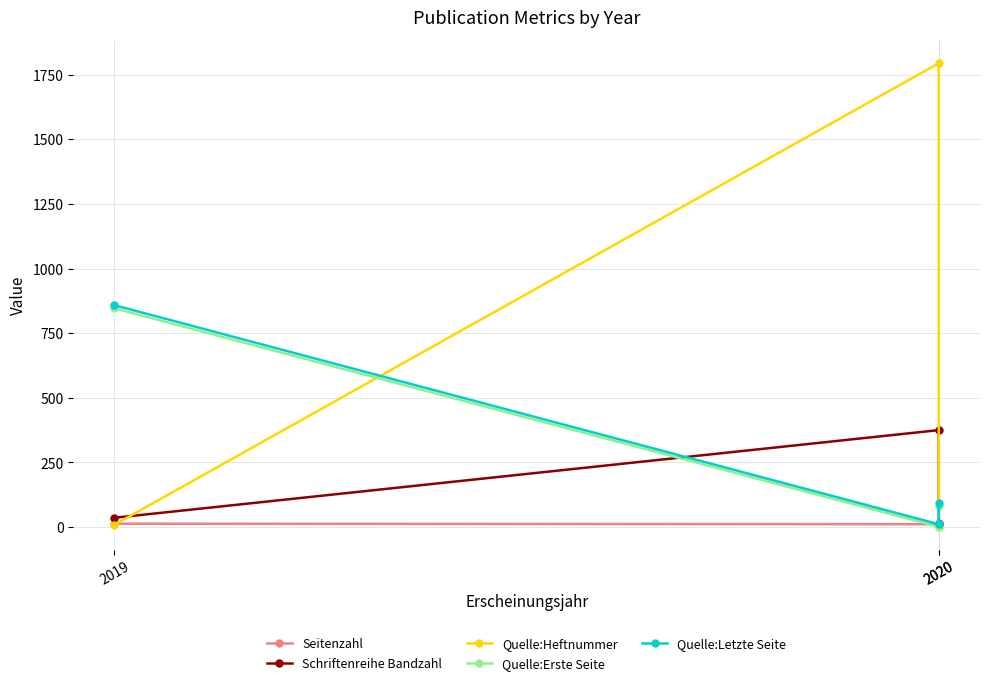

Which series has the largest range (max minus min)?

Quelle:Heftnummer